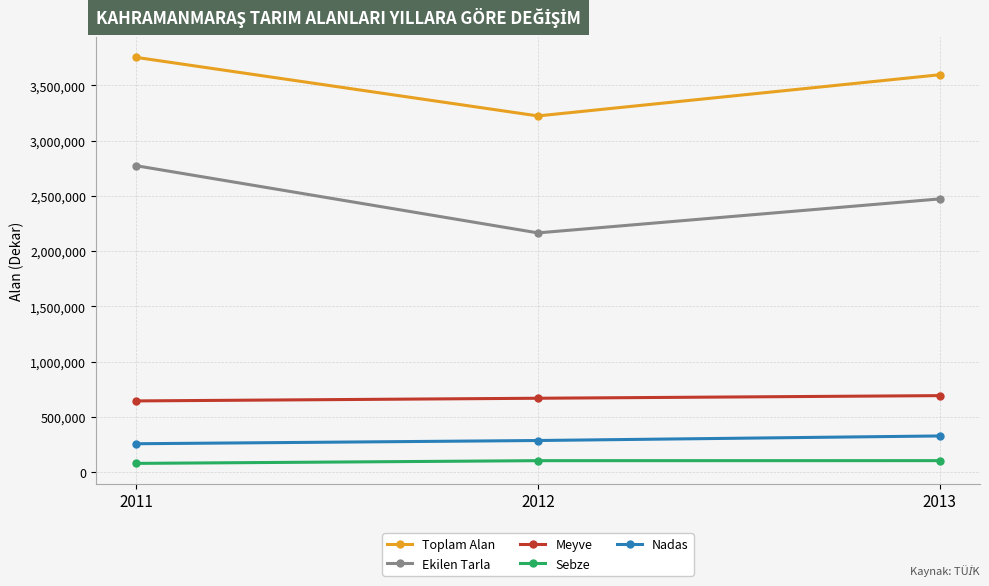

How many values in the Sebze series are below 103693?

1